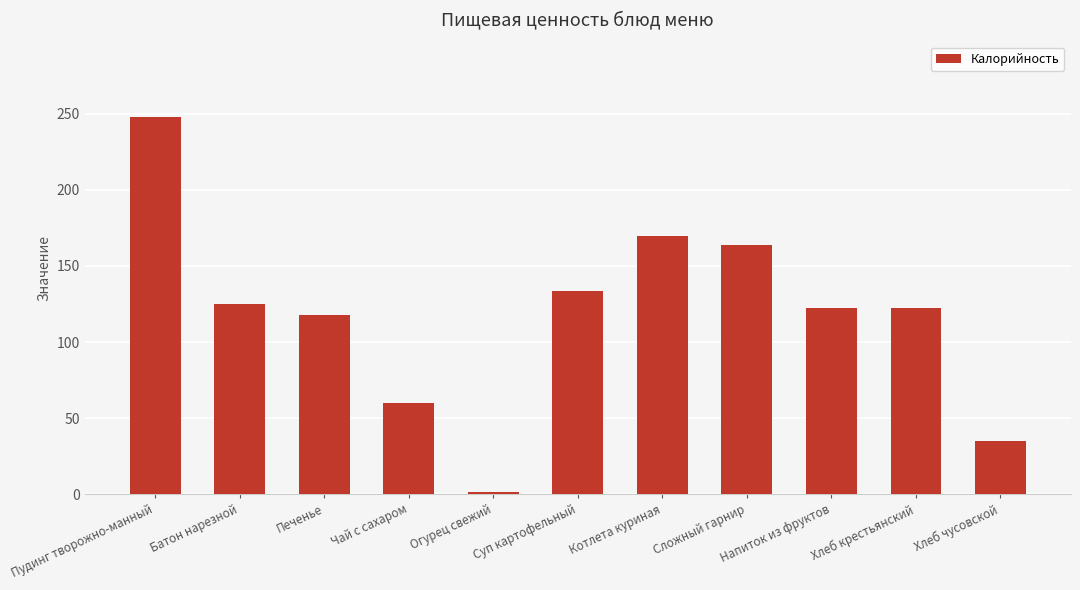

Reading left to right, what are all the values shown in this chart?

248.0	125.0	118.0	60.0	1.6	133.6	169.7	163.5	122.4	122.4	34.8